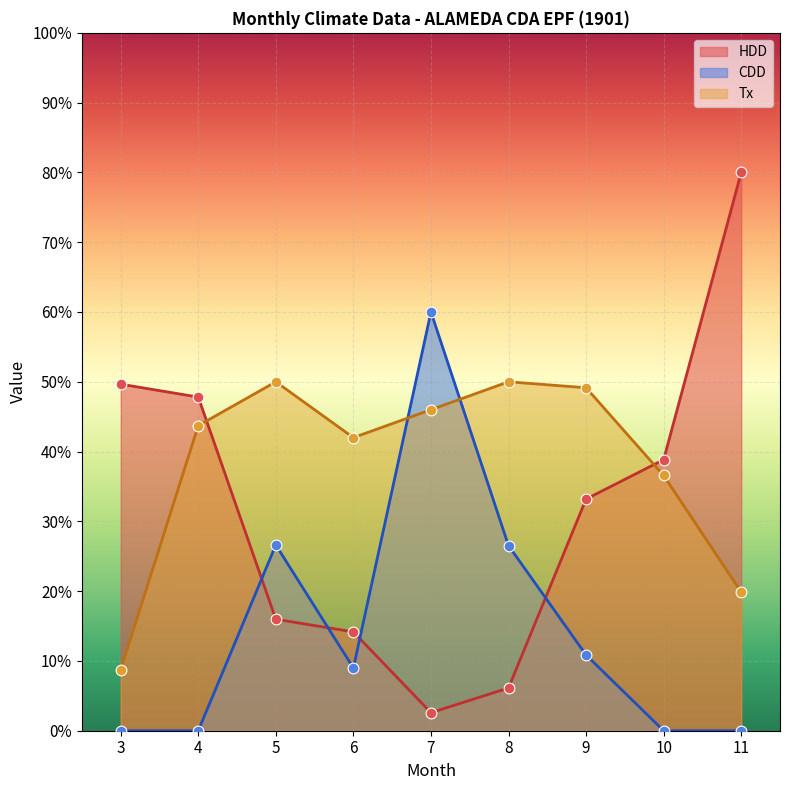

At how many categories does at least one series exceed 66?

1